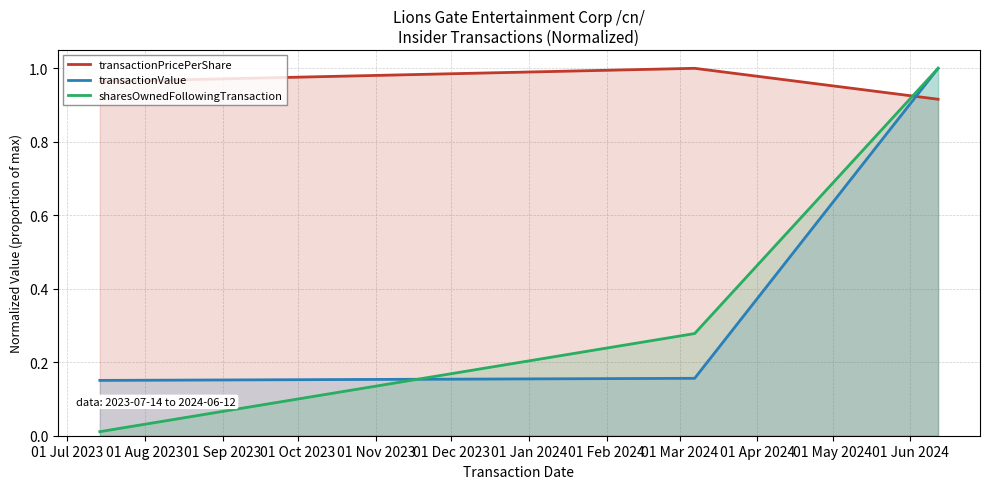

Which series has the largest total across all categories?

transactionPricePerShare